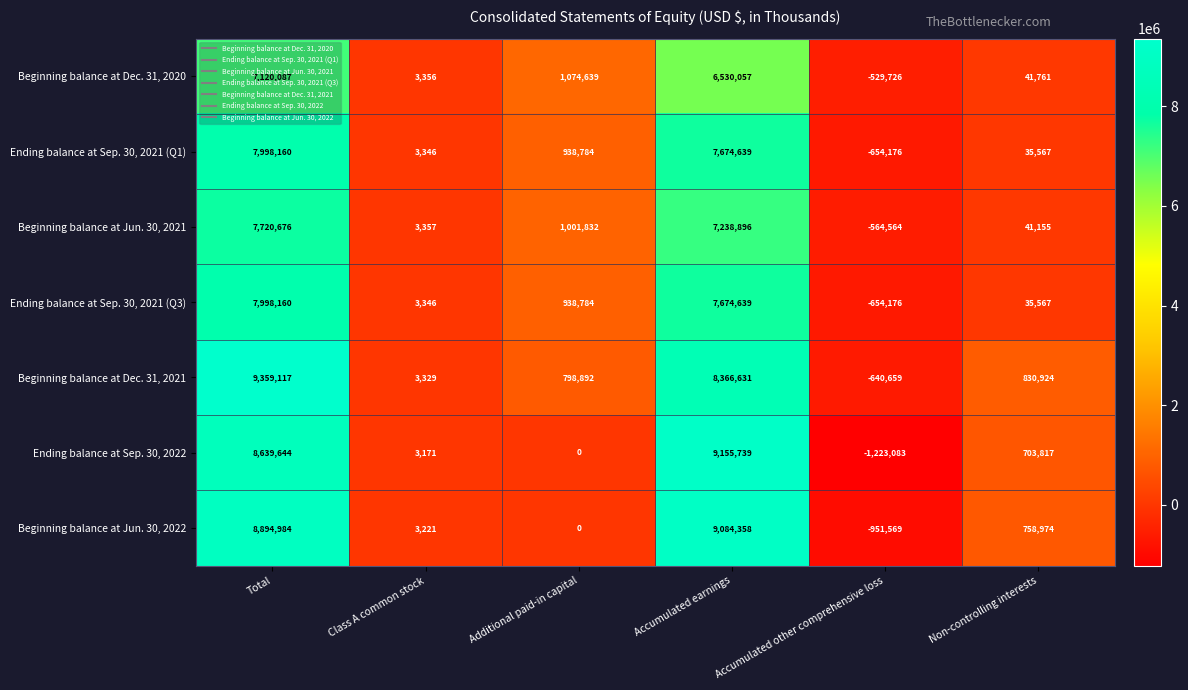

How many categories are shown in the chart?

6